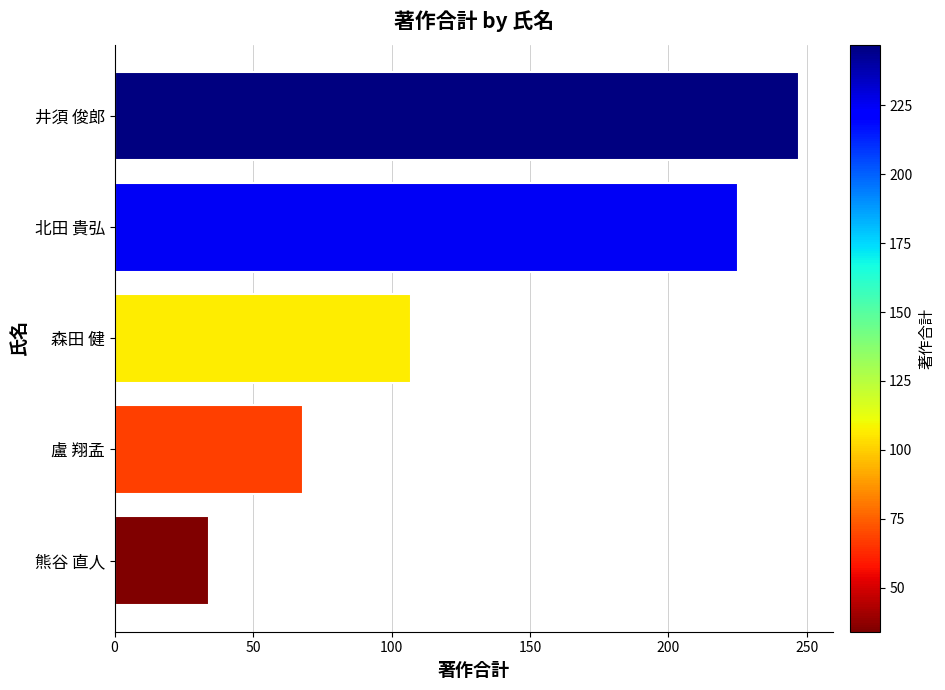

Count the number of categories in the chart.

5